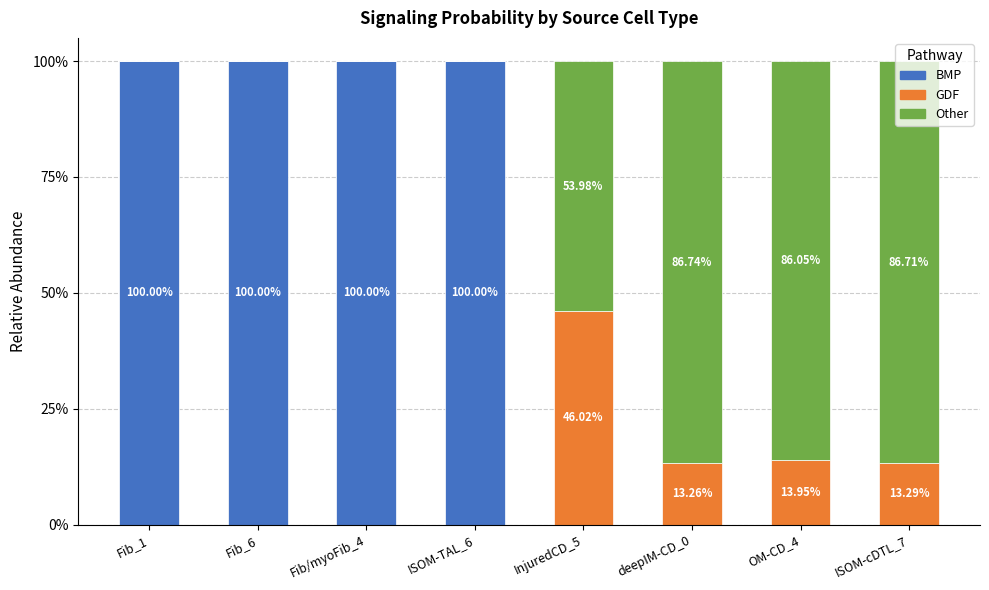

Are the bars grouped side by side (vs. stacked)?

No